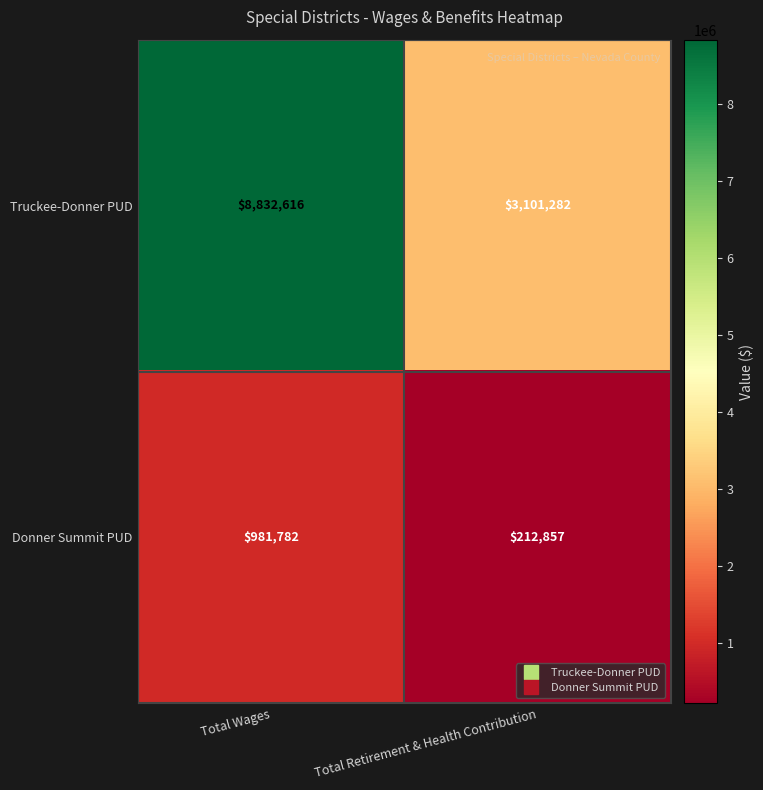

True or false: Donner Summit PUD has a value of 373828 at Total Retirement & Health Contribution.

False